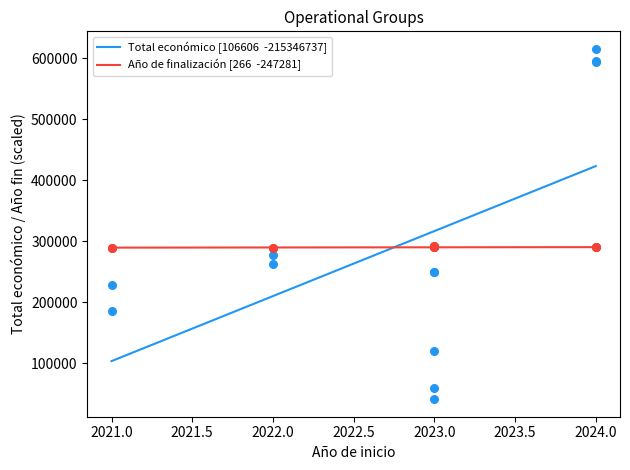

Which series contains the lowest Y value?

Total económico